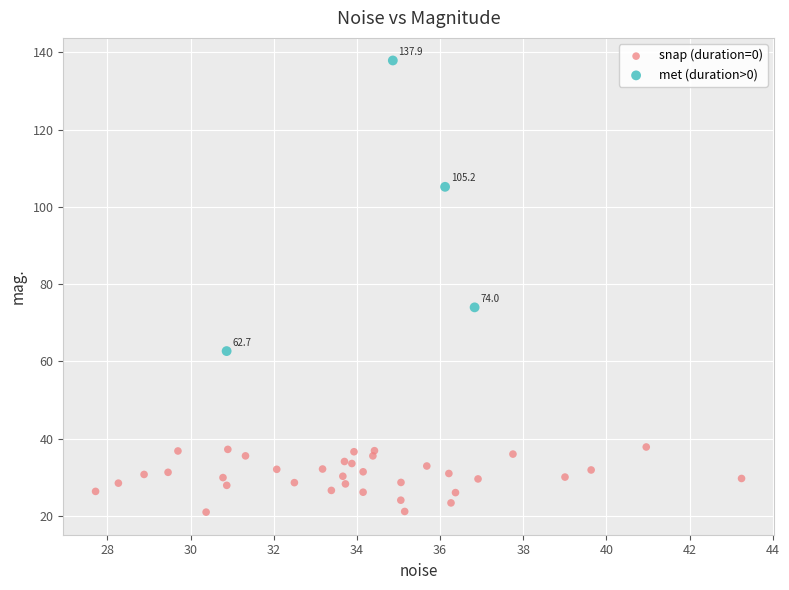

Which series reaches the minimum Y coordinate?

snap (duration=0)